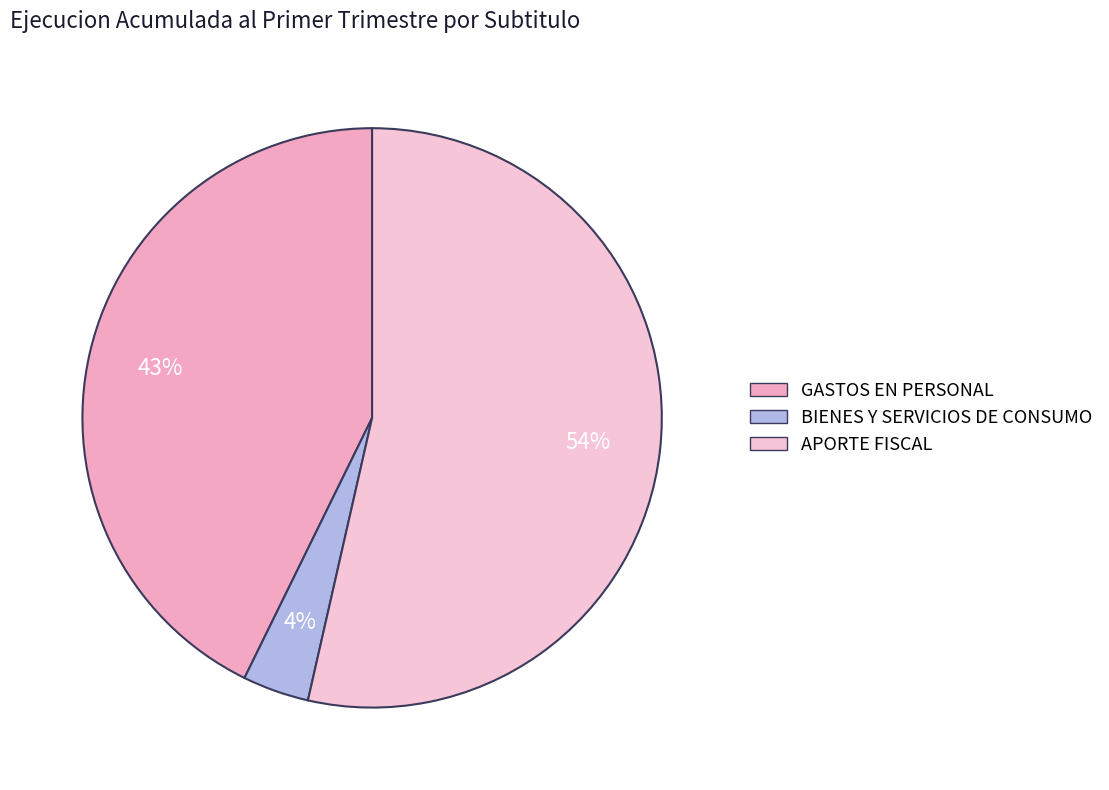

To the nearest percent, what portion does GASTOS EN PERSONAL represent?

43%